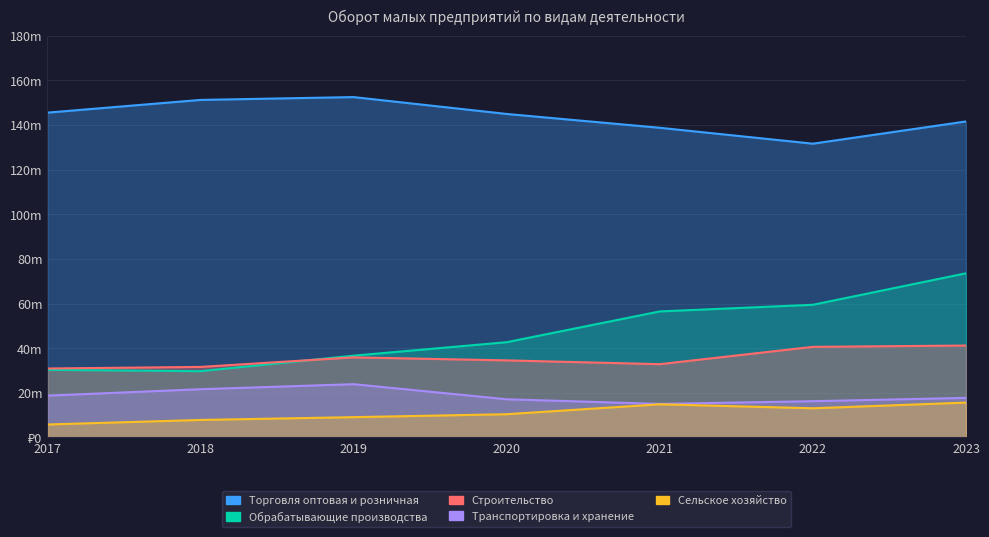

Which has a higher value, 2021 or 2017?

2017